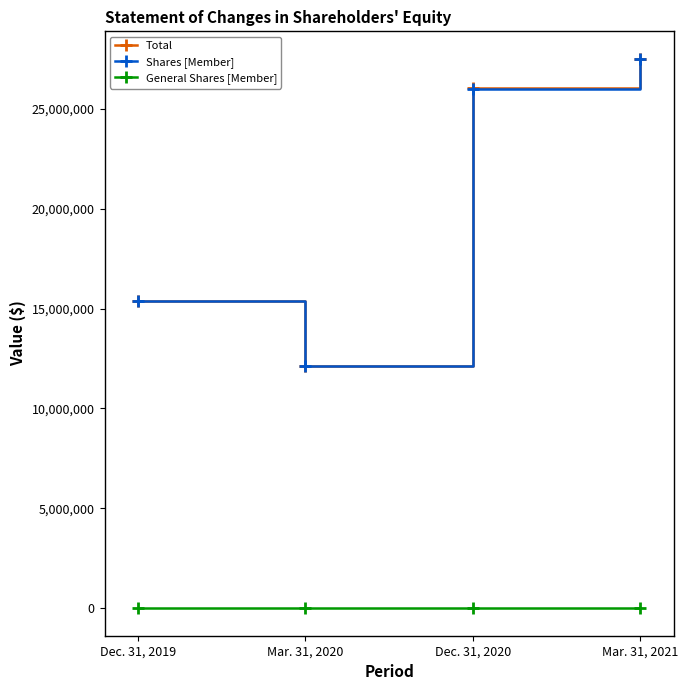

How many distinct data groups are displayed?

3